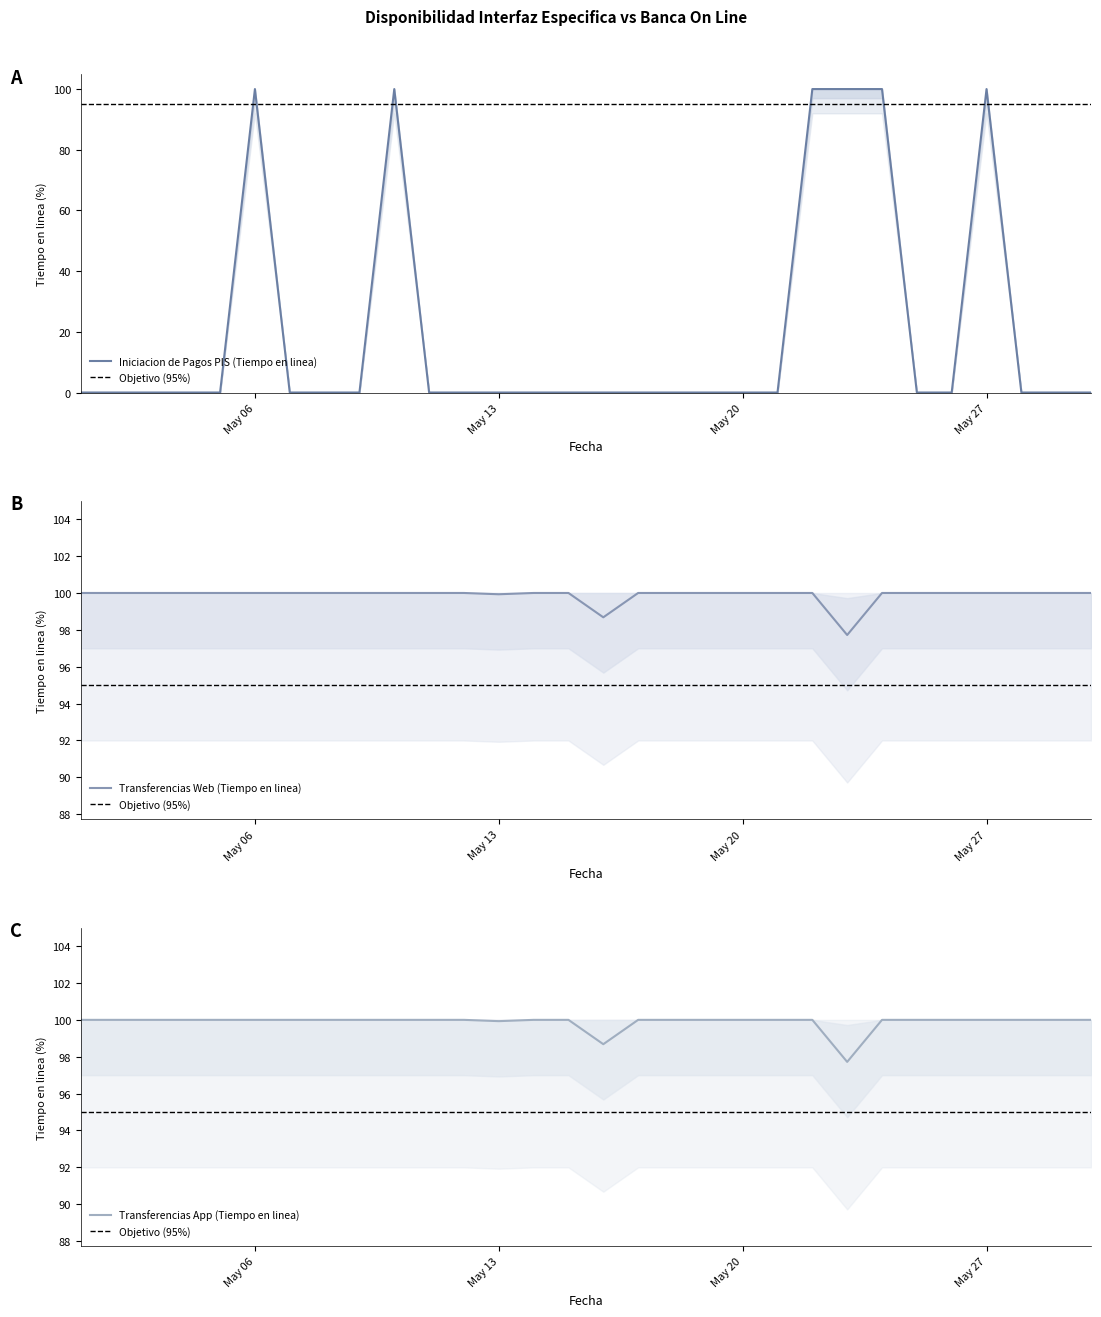

How many interior local valleys does the Transferencias Web (Tiempo en linea) series have?

3